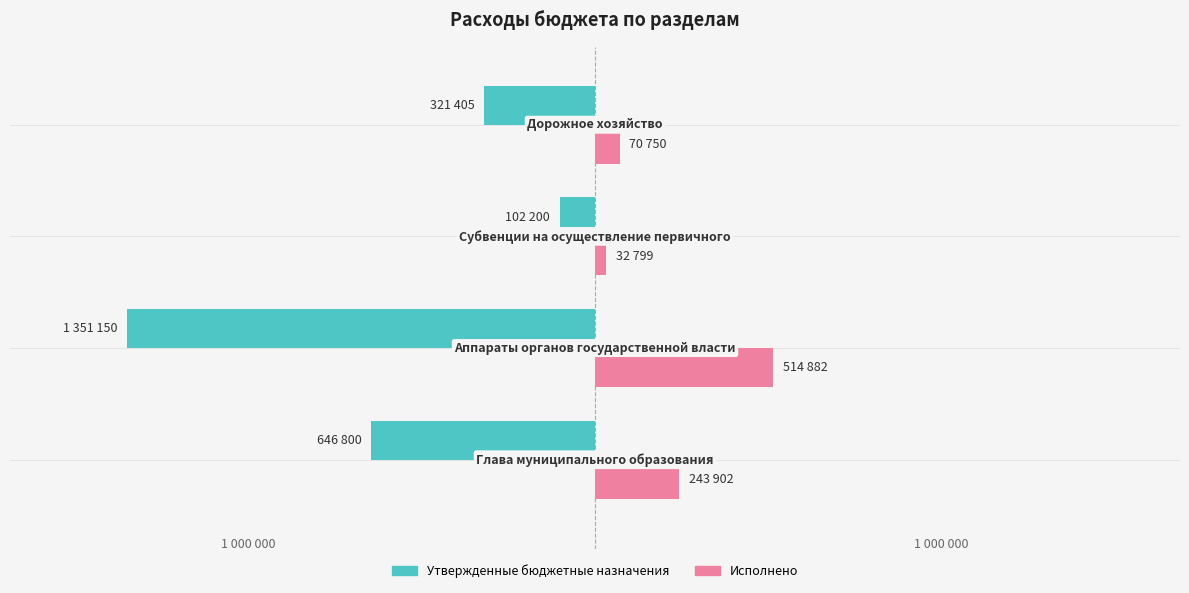

What are all the series names shown in the legend?

Утвержденные бюджетные назначения, Исполнено